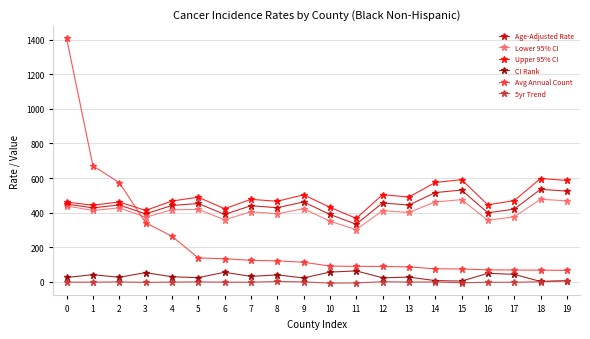

True or false: Age-Adjusted Rate has more than 1 points higher than both neighbors.

True